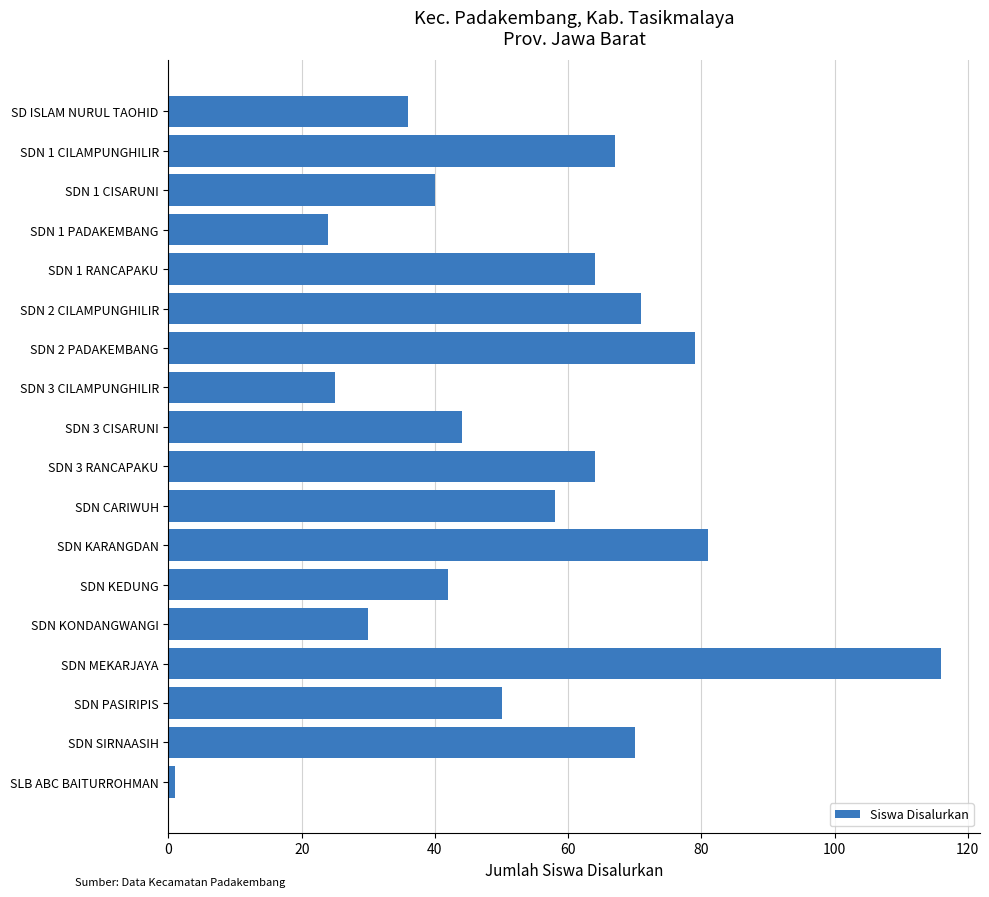

Reading top to bottom, what are all the values shown in this chart?

SD ISLAM NURUL TAOHID=36	SDN 1 CILAMPUNGHILIR=67	SDN 1 CISARUNI=40	SDN 1 PADAKEMBANG=24	SDN 1 RANCAPAKU=64	SDN 2 CILAMPUNGHILIR=71	SDN 2 PADAKEMBANG=79	SDN 3 CILAMPUNGHILIR=25	SDN 3 CISARUNI=44	SDN 3 RANCAPAKU=64	SDN CARIWUH=58	SDN KARANGDAN=81	SDN KEDUNG=42	SDN KONDANGWANGI=30	SDN MEKARJAYA=116	SDN PASIRIPIS=50	SDN SIRNAASIH=70	SLB ABC BAITURROHMAN=1